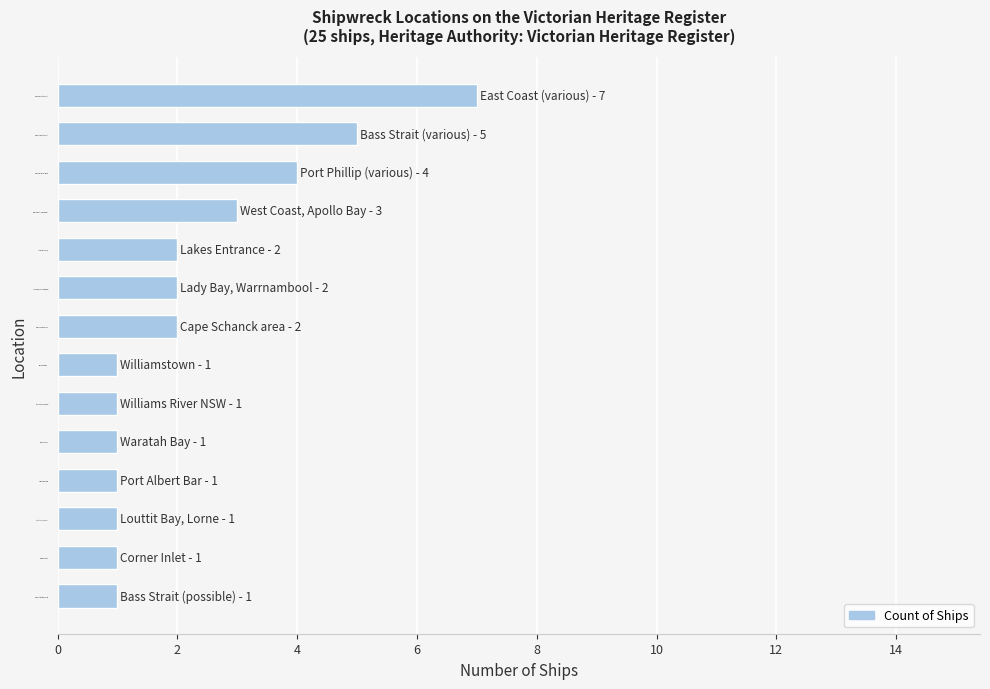

What is the difference between the values at Cape Schanck area and Bass Strait (various)?

3